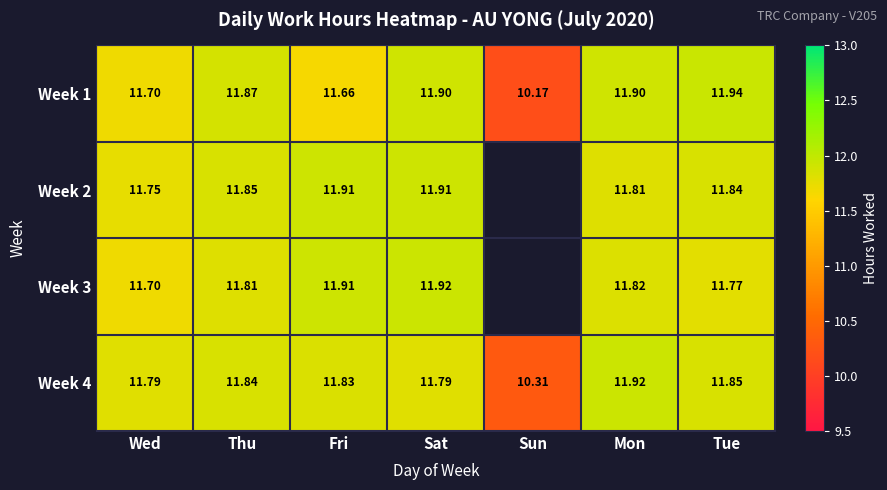

Is the value of Week 1 at Sun greater than the value of Week 4 at Sat?

No